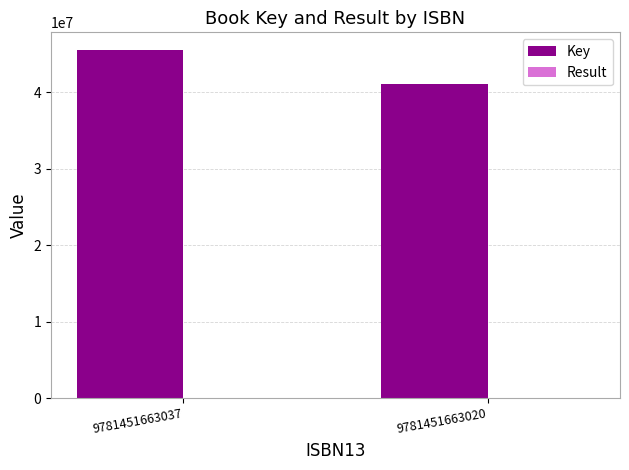

Which series changed the most between 9781451663037 and 9781451663020?

Key